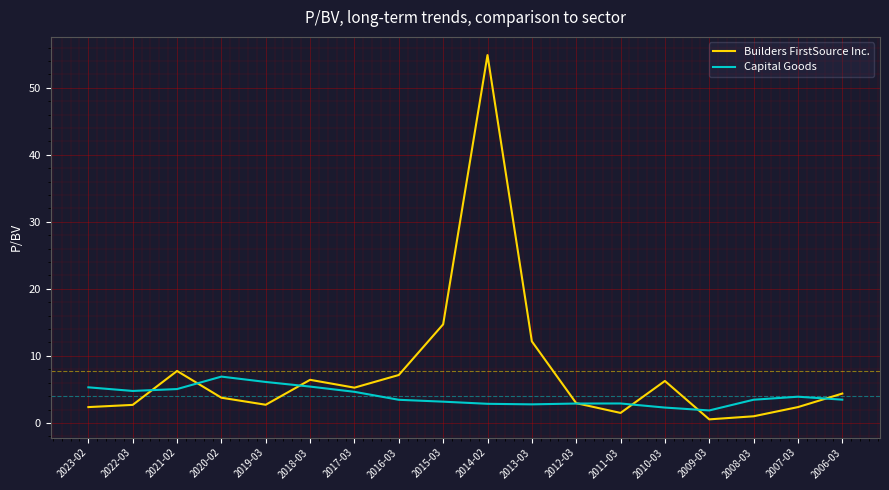

Is the value of Builders FirstSource Inc. at 2009-03 greater than the value of Capital Goods at 2023-02?

No